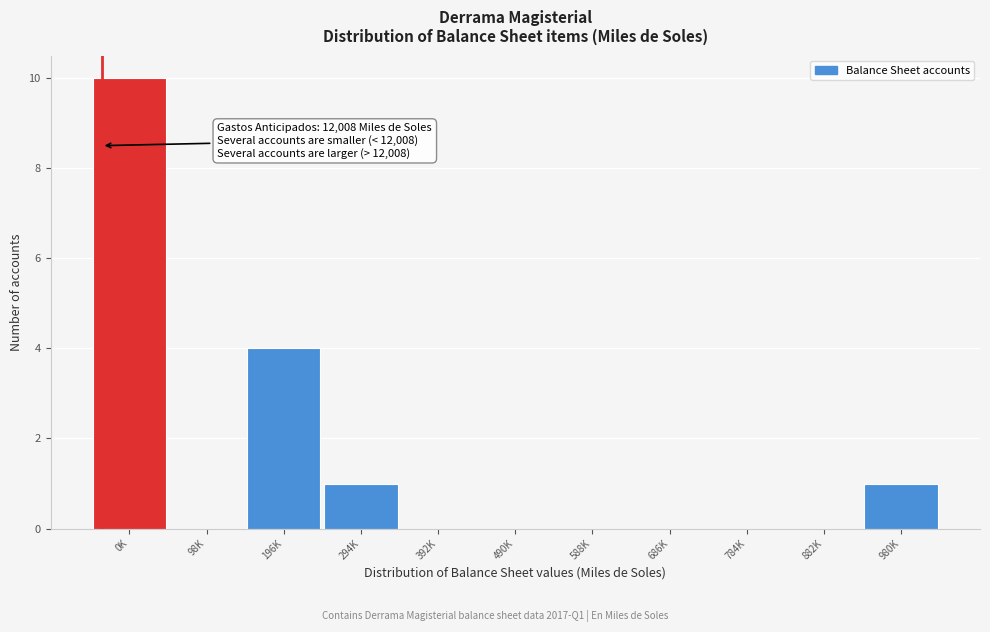

Reading left to right, what are all the values shown in this chart?

0K=10	98K=0	196K=4	294K=1	392K=0	490K=0	588K=0	686K=0	784K=0	882K=0	980K=1